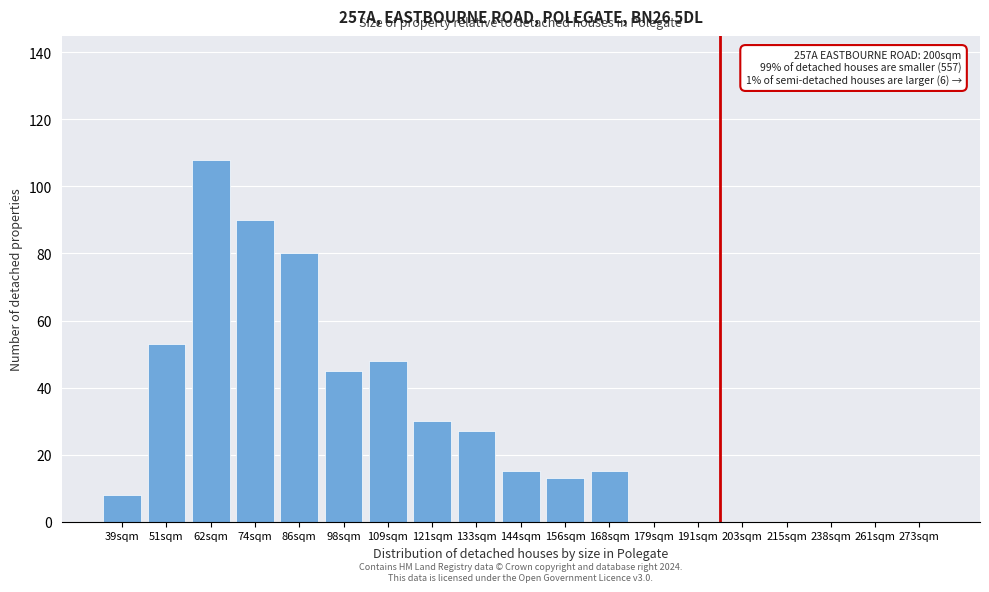

Reading right to left, extract all data points from this chart.

273sqm=0	261sqm=0	238sqm=0	215sqm=0	203sqm=0	191sqm=0	179sqm=0	168sqm=15	156sqm=13	144sqm=15	133sqm=27	121sqm=30	109sqm=48	98sqm=45	86sqm=80	74sqm=90	62sqm=108	51sqm=53	39sqm=8